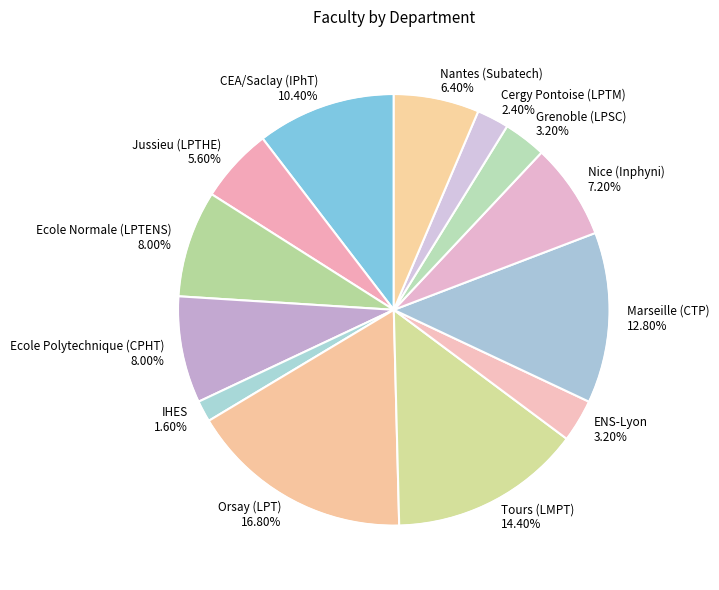

To the nearest percent, what is the average slice percentage?

8%